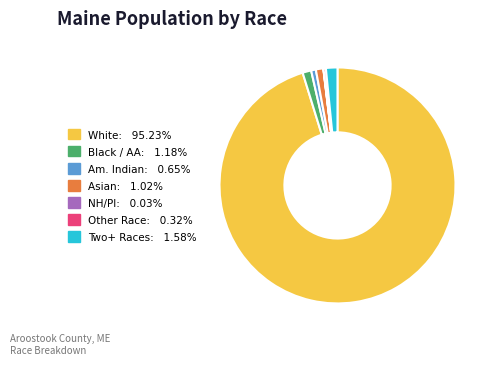

Does any single category account for the majority?

Yes